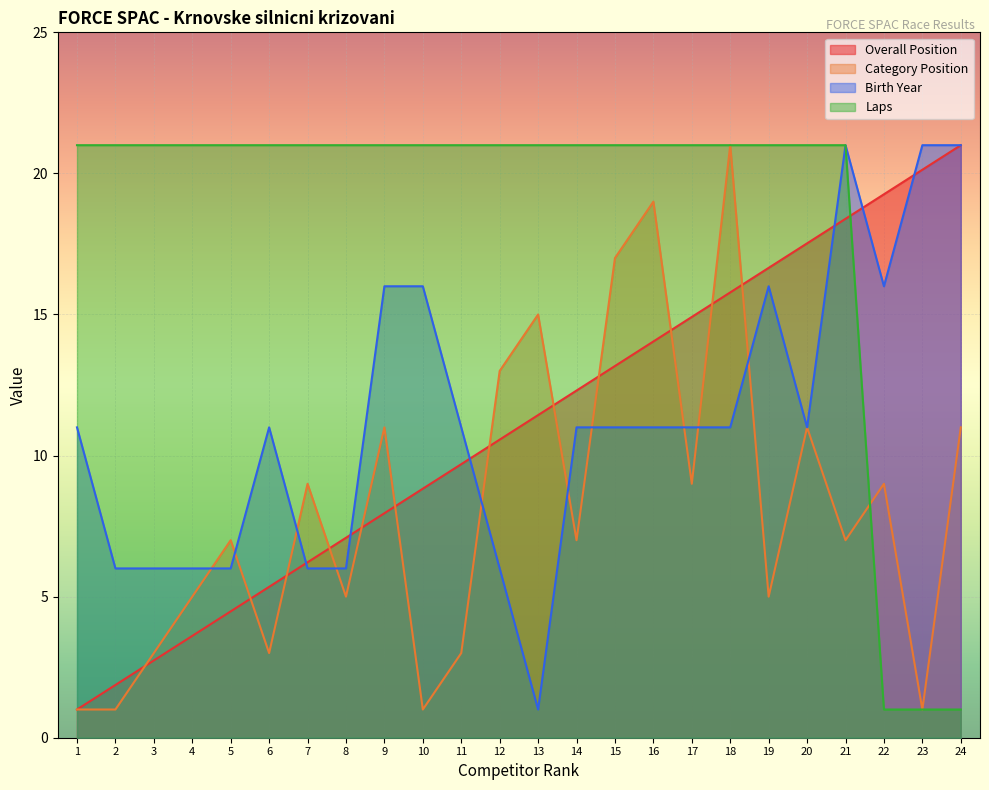

At which category does the chart reach its minimum across all series?

1